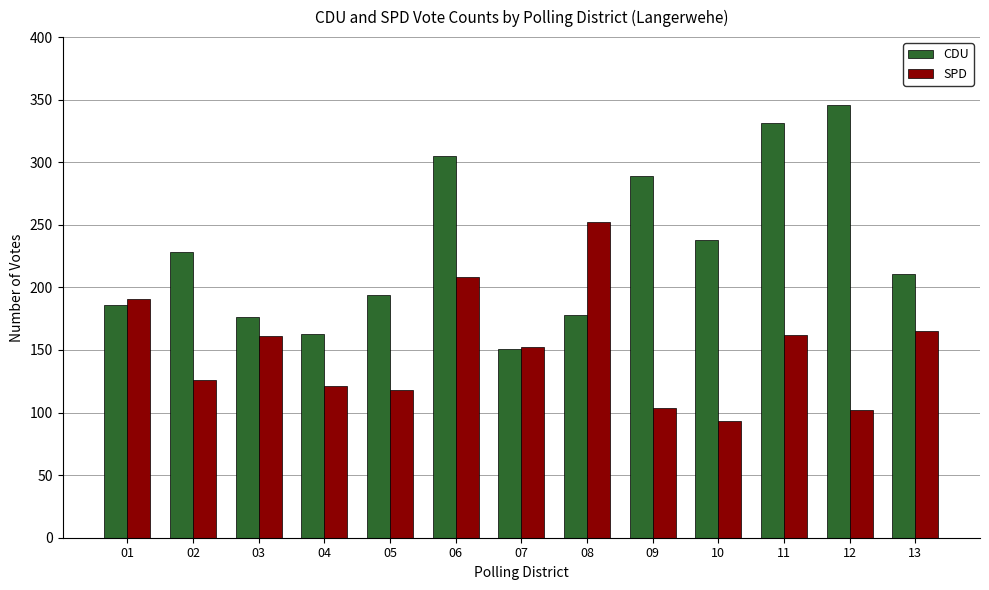

What is the difference between the second highest and second lowest values in the SPD series?

106